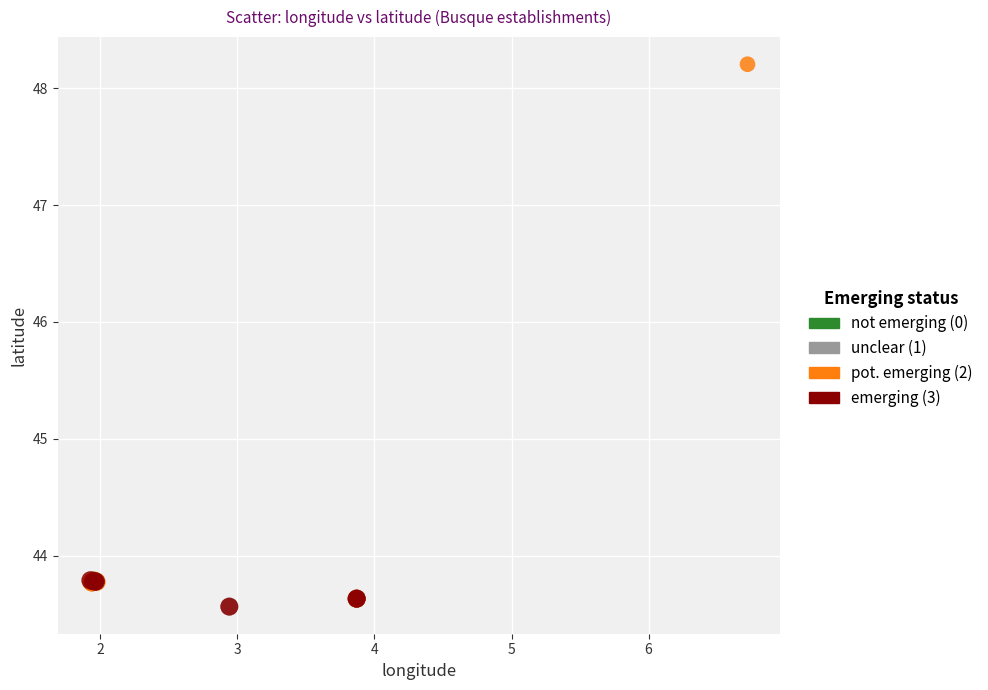

Which series has the largest Y range (max minus min)?

pot. emerging (2)